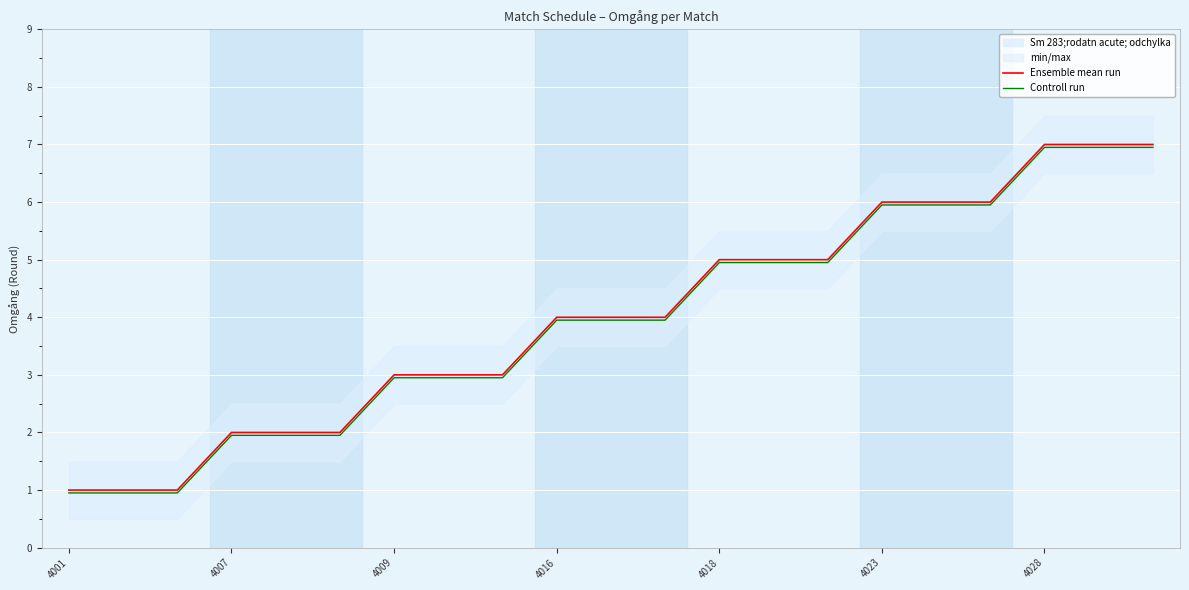

What is the minimum value shown in the chart?

0.9